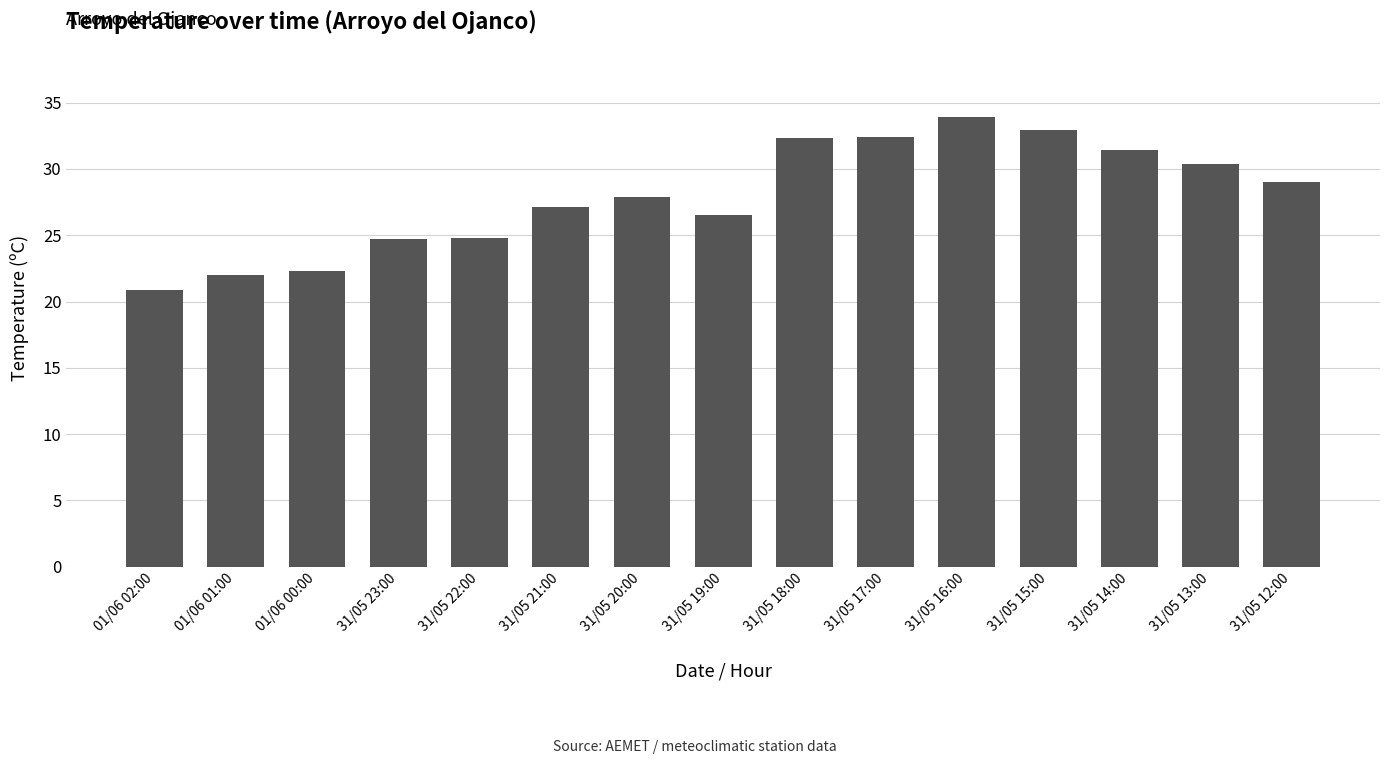

Which label corresponds to the smallest value in the chart?

01/06 02:00